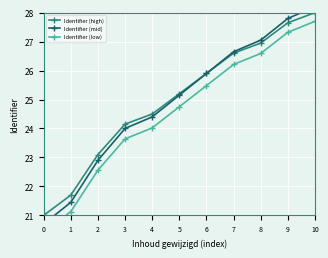

What is the average value of the Identifier (mid) series?

24.9